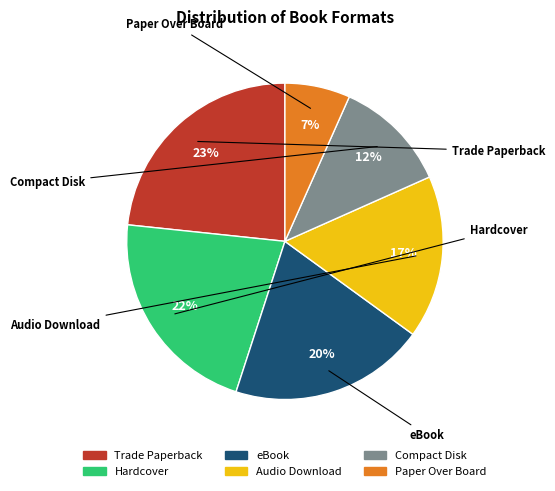

What is the largest slice in the pie chart?

Trade Paperback